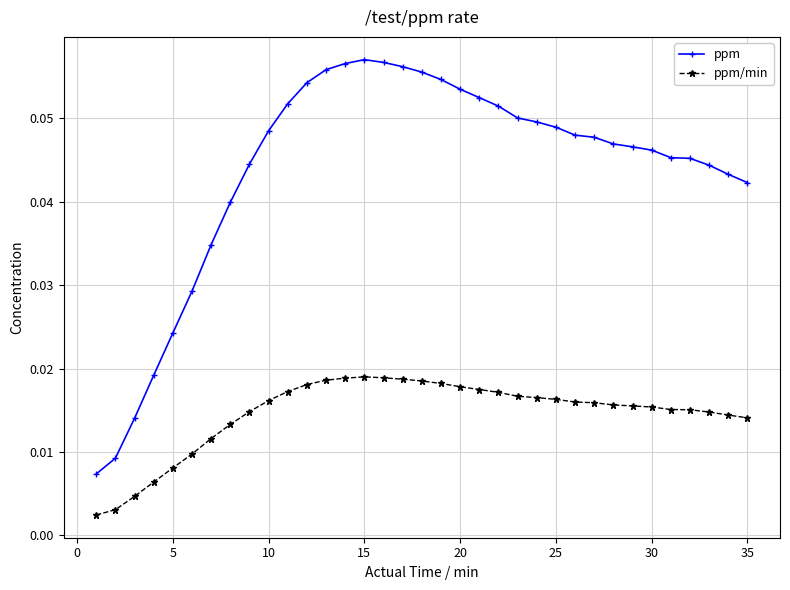

How many ppm values are between 0 and 1?

35